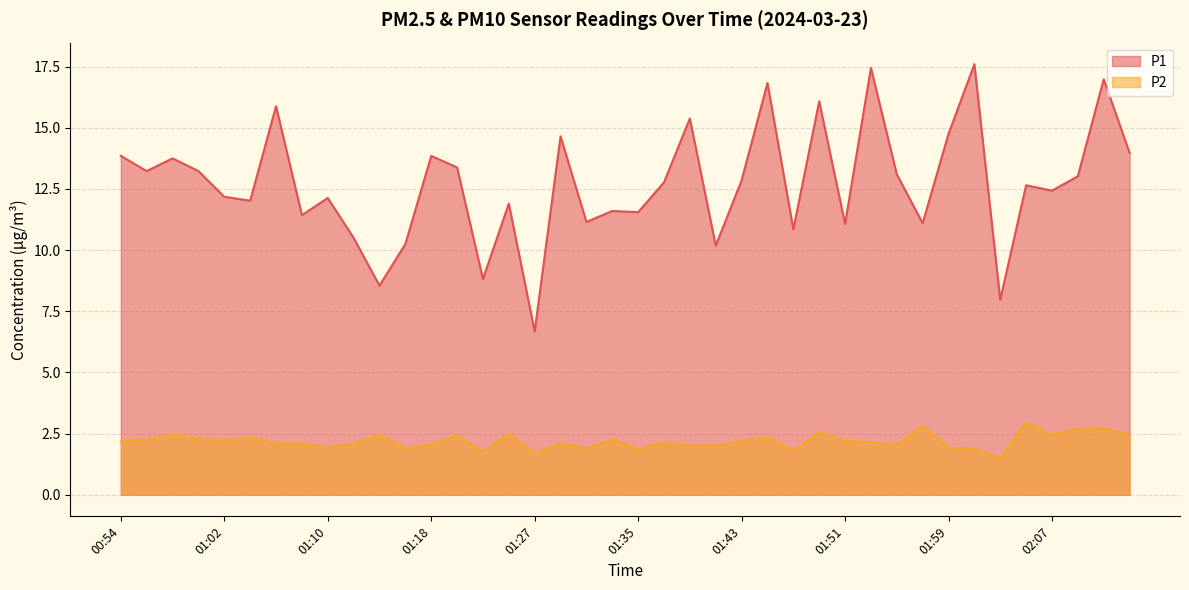

List the labels in order of P1 value, smallest first.

01:27, 02:03, 01:14, 01:23, 01:41, 01:16, 01:12, 01:47, 01:51, 01:57, 01:31, 01:08, 01:35, 01:33, 01:25, 01:04, 01:10, 01:02, 02:07, 02:05, 01:37, 01:43, 02:09, 01:55, 00:56, 01:00, 01:21, 00:58, 00:54, 01:18, 02:13, 01:29, 01:59, 01:39, 01:06, 01:49, 01:45, 02:11, 01:53, 02:01